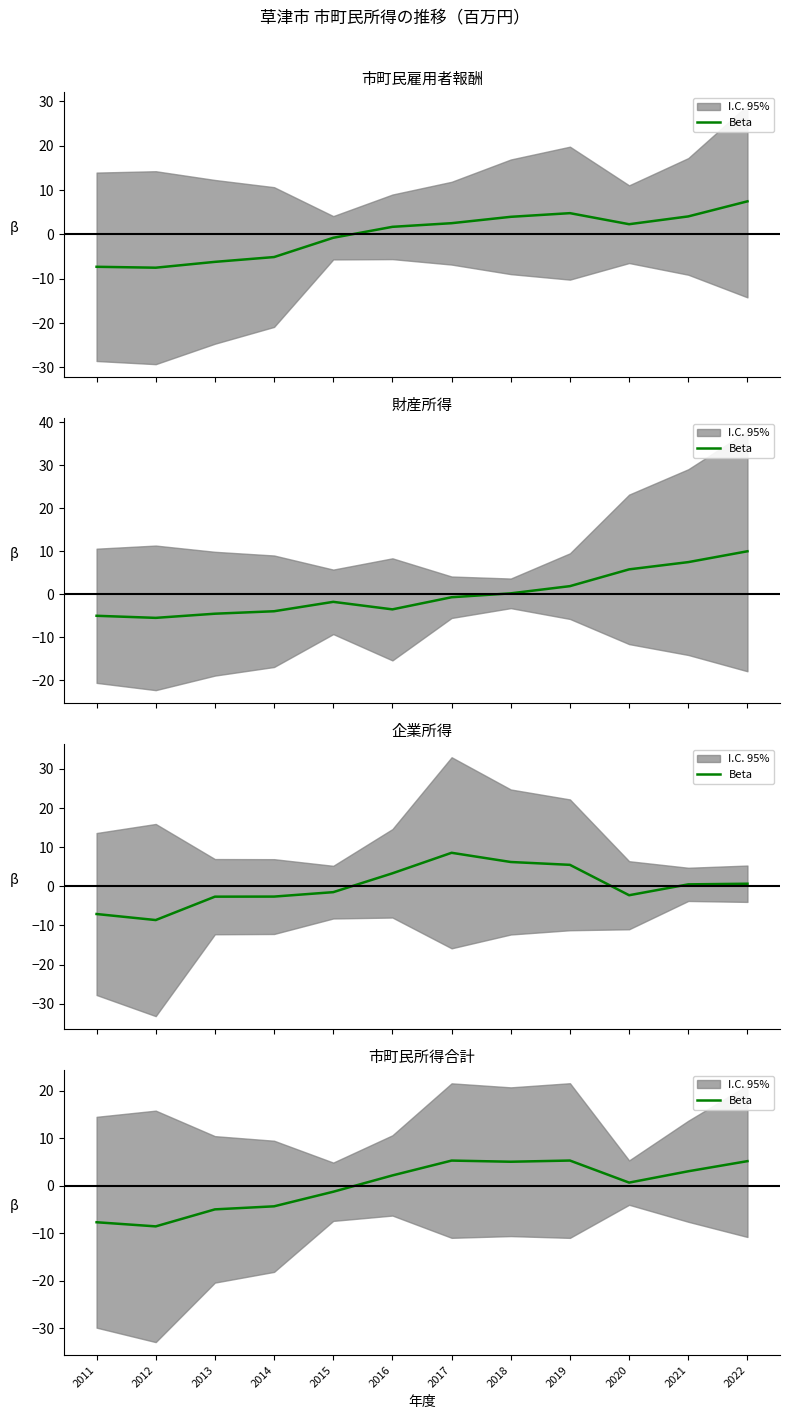

How many lines are shown in the chart?

1